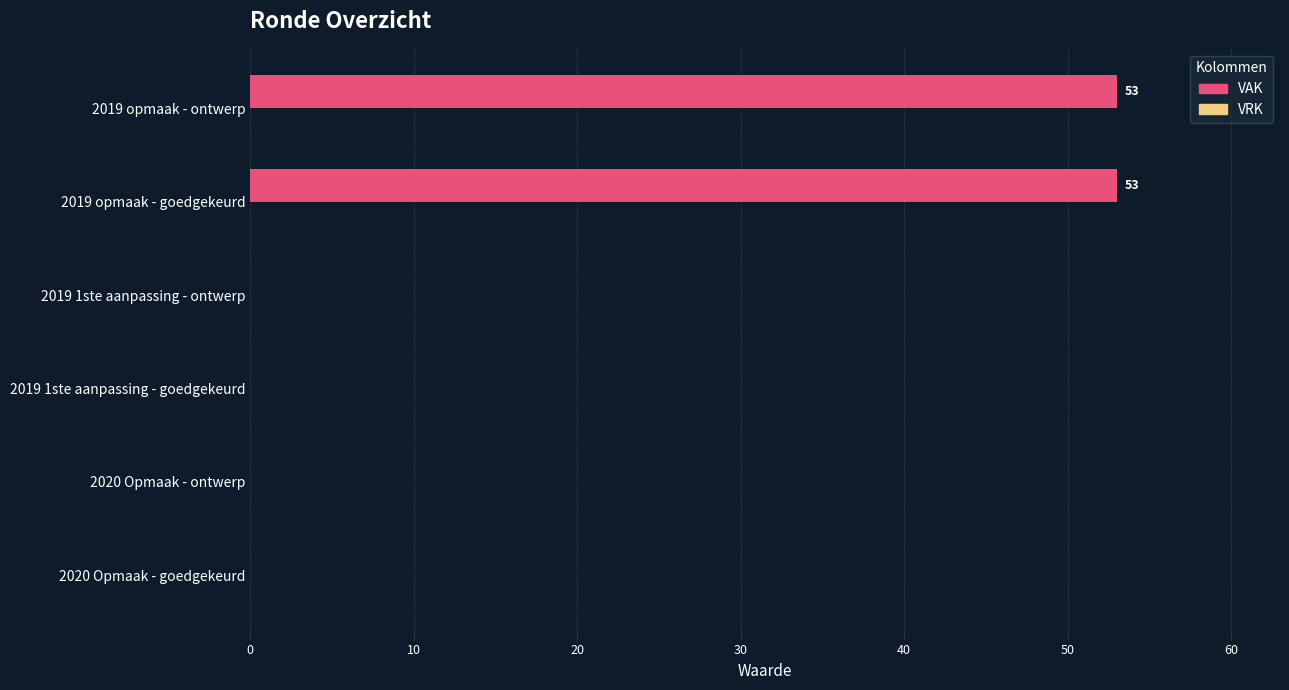

What is the change in value from 2020 Opmaak - goedgekeurd to 2019 opmaak - goedgekeurd?

+53